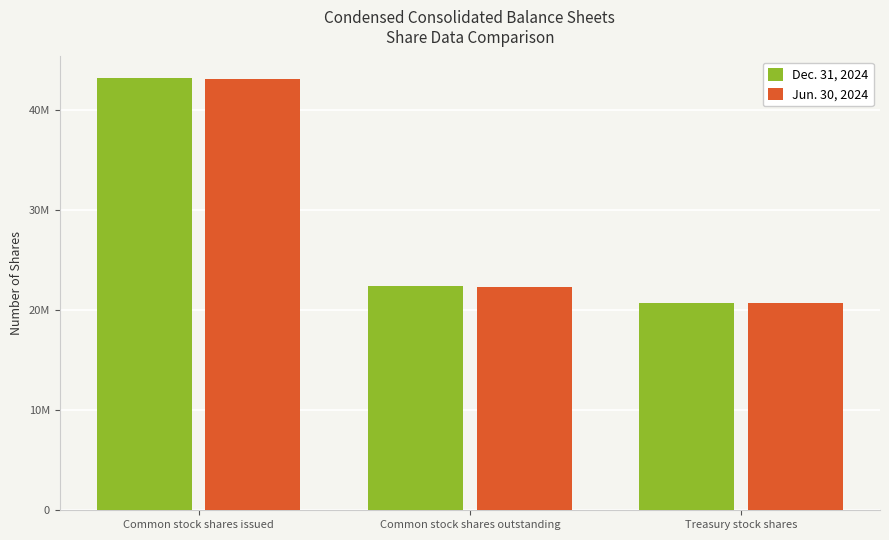

Between Common stock shares issued and Common stock shares outstanding, which series saw the biggest shift?

Jun. 30, 2024